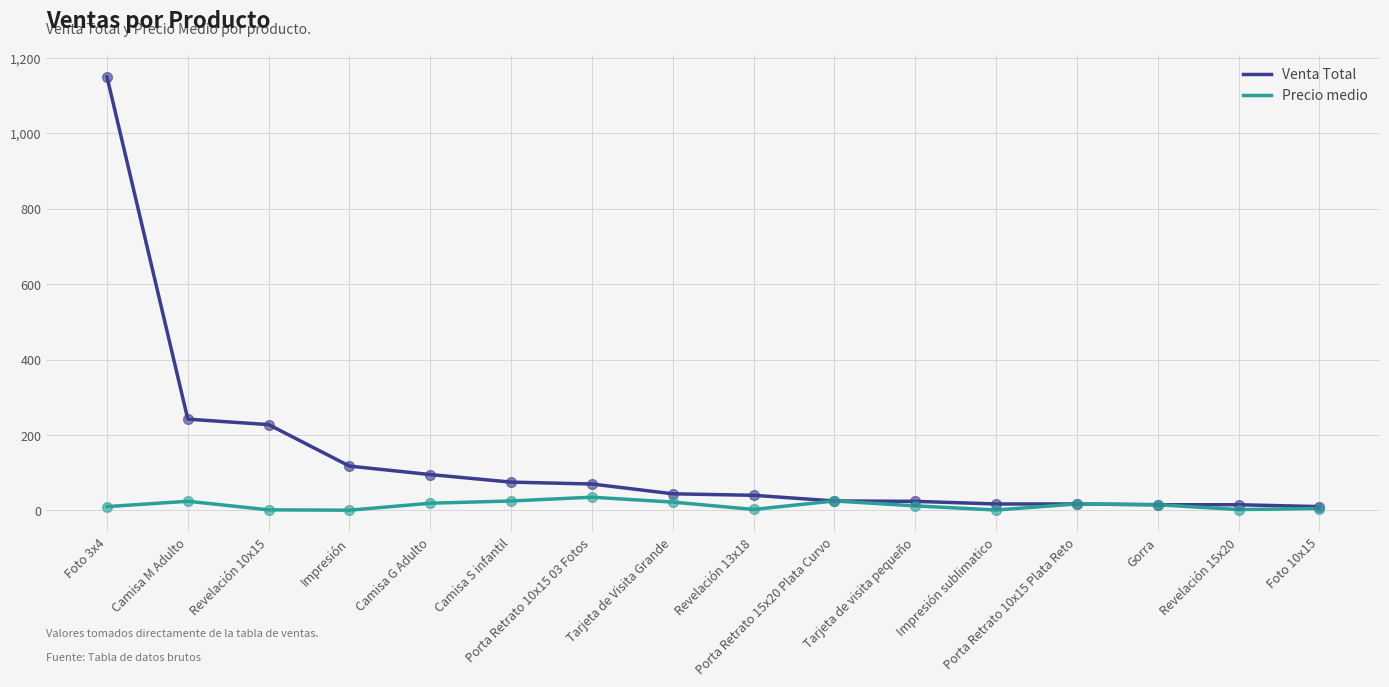

At which category is the sum across all series the highest?

Foto 3x4